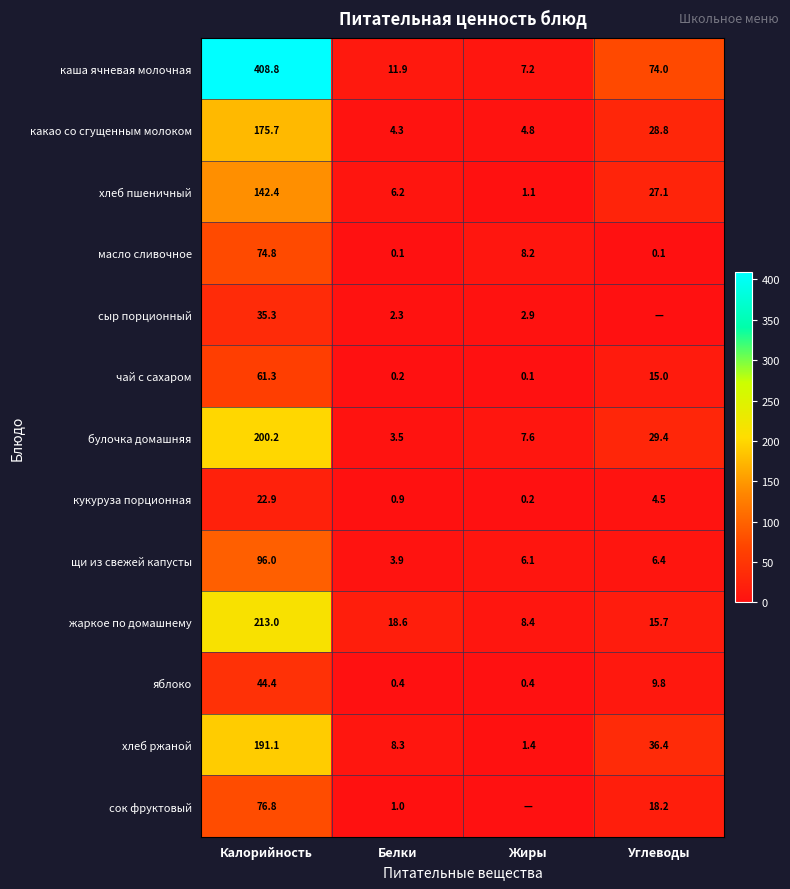

At Белки, list the series in order from largest to smallest.

жаркое по домашнему, каша ячневая молочная, хлеб ржаной, хлеб пшеничный, какао со сгущенным молоком, щи из свежей капусты, булочка домашняя, сыр порционный, сок фруктовый, кукуруза порционная, яблоко, чай с сахаром, масло сливочное